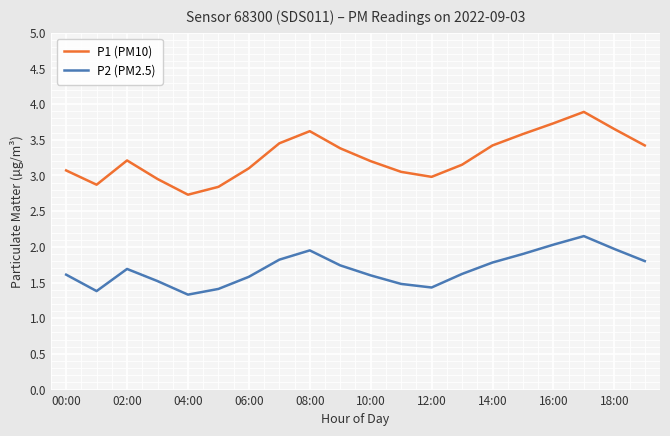

True or false: P1 (PM10) and P2 (PM2.5) intersect in this chart.

False